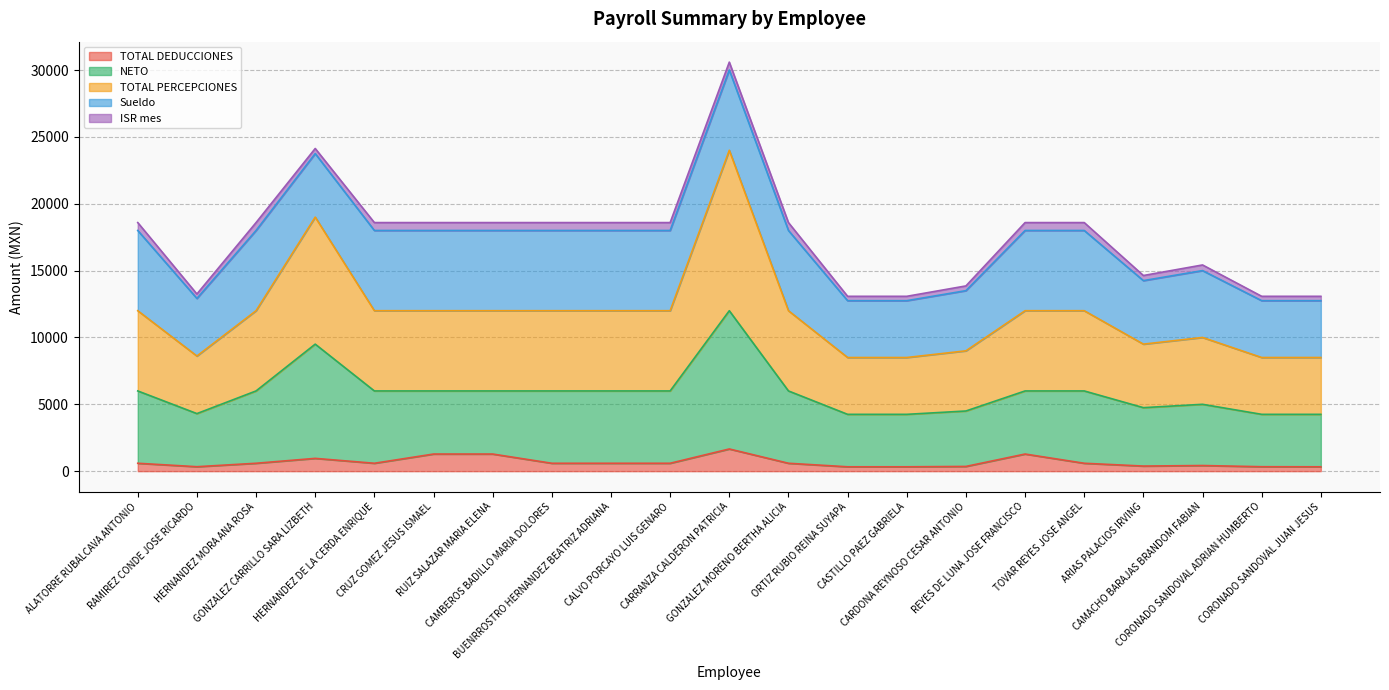

What are all the series names shown in the legend?

TOTAL DEDUCCIONES, NETO, TOTAL PERCEPCIONES, Sueldo, ISR mes